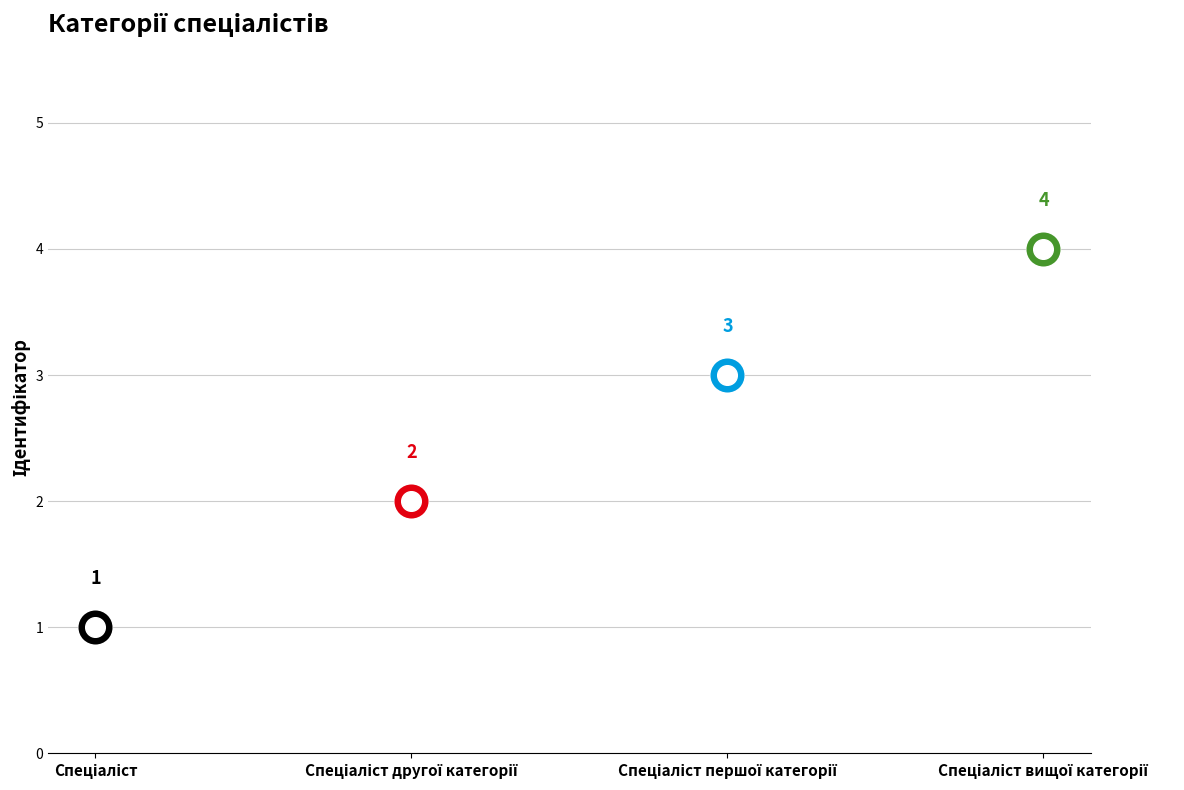

Which has a higher value, Спеціаліст вищої категорії or Спеціаліст першої категорії?

Спеціаліст вищої категорії